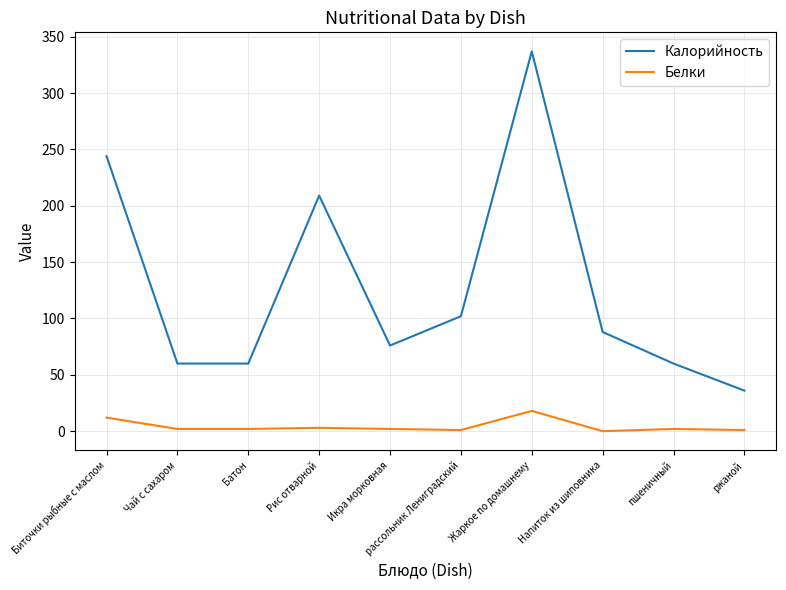

What is the difference between the maximum and minimum values in the Белки series?

18